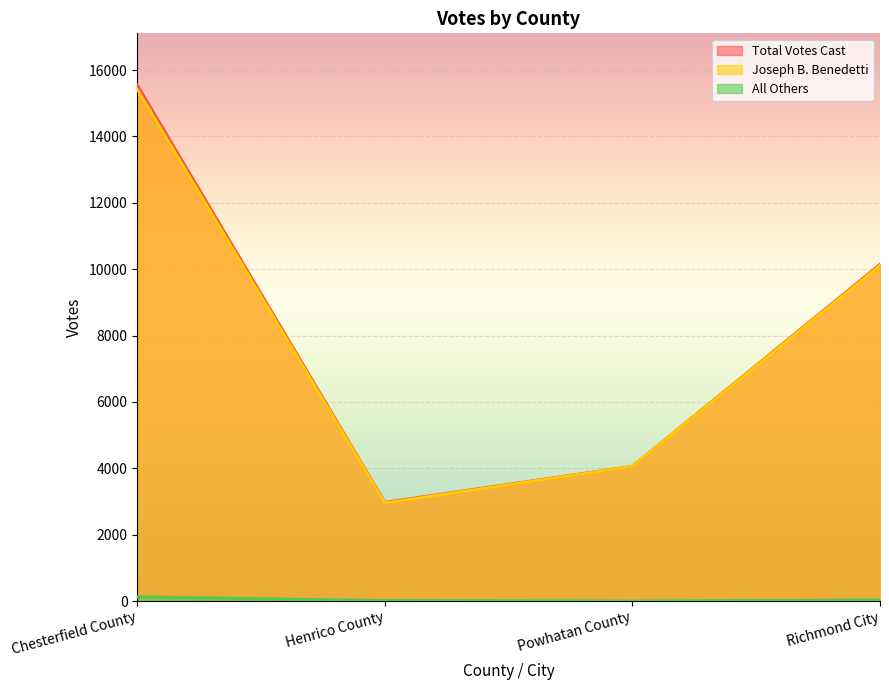

True or false: Total Votes Cast and Joseph B. Benedetti cross at least once.

False